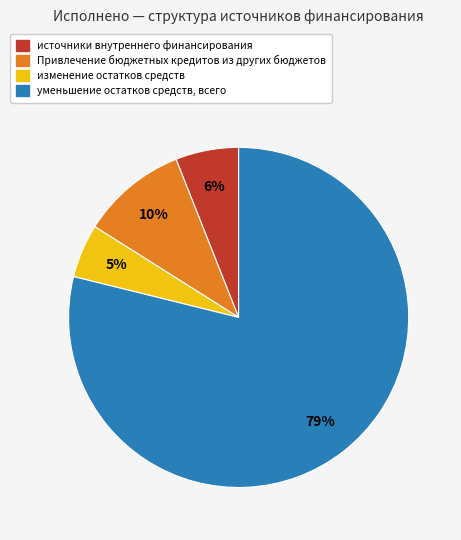

What is the largest slice in the pie chart?

уменьшение остатков средств, всего